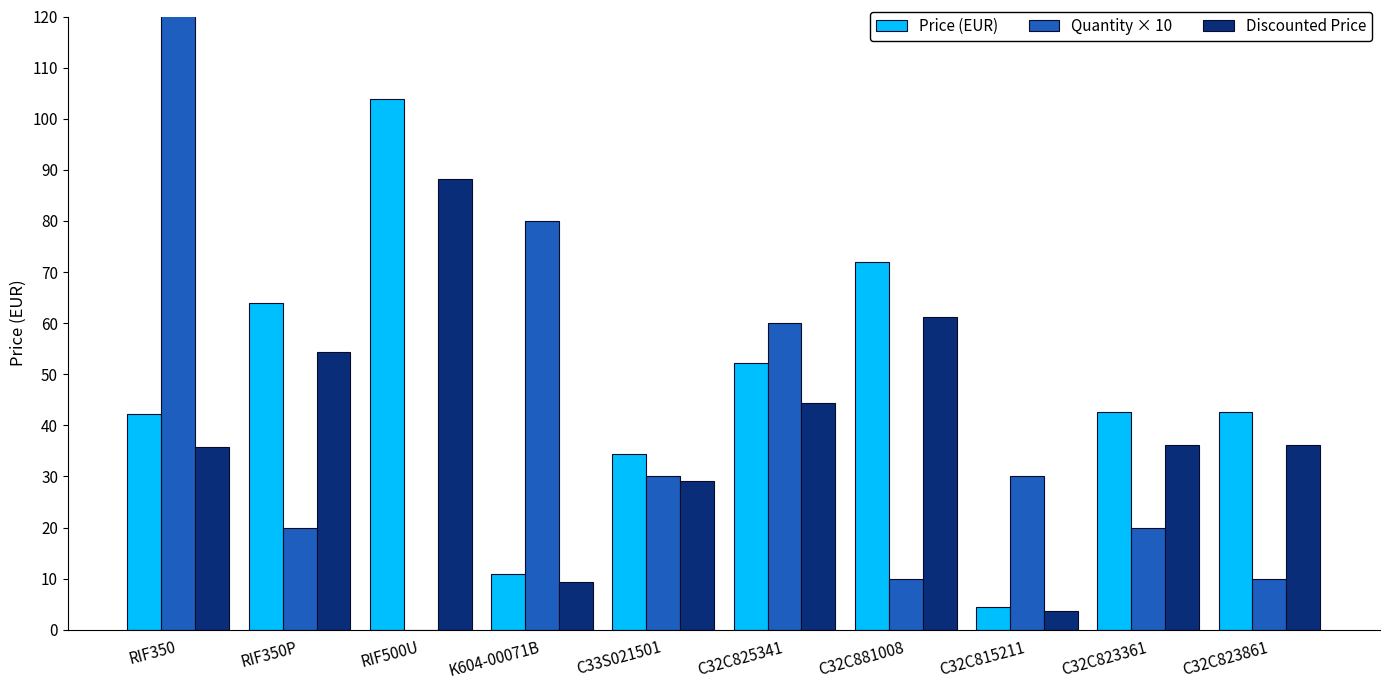

The Price (EUR) series shows 61.5 at C33S021501. True or false?

False